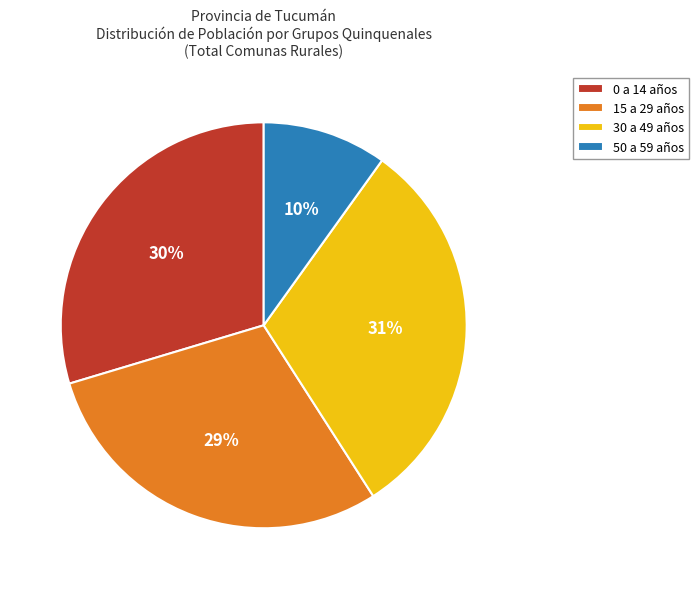

The 30 a 49 años slice represents 19% of the pie. True or false?

False